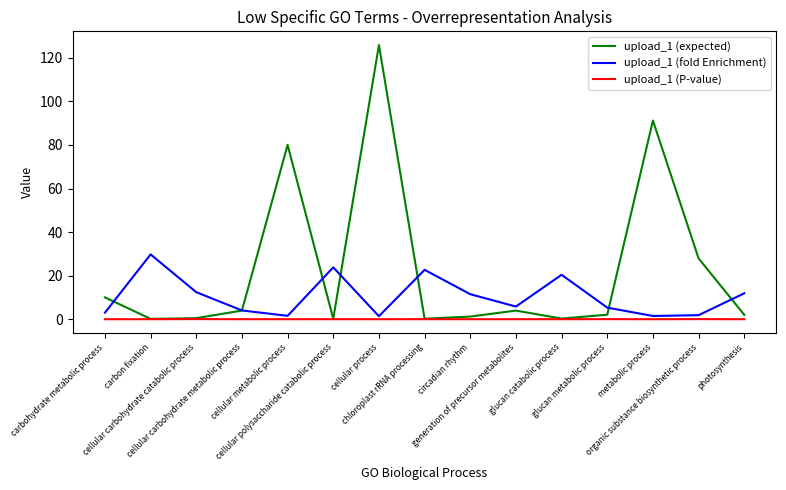

What is the maximum value shown in the chart?

125.9